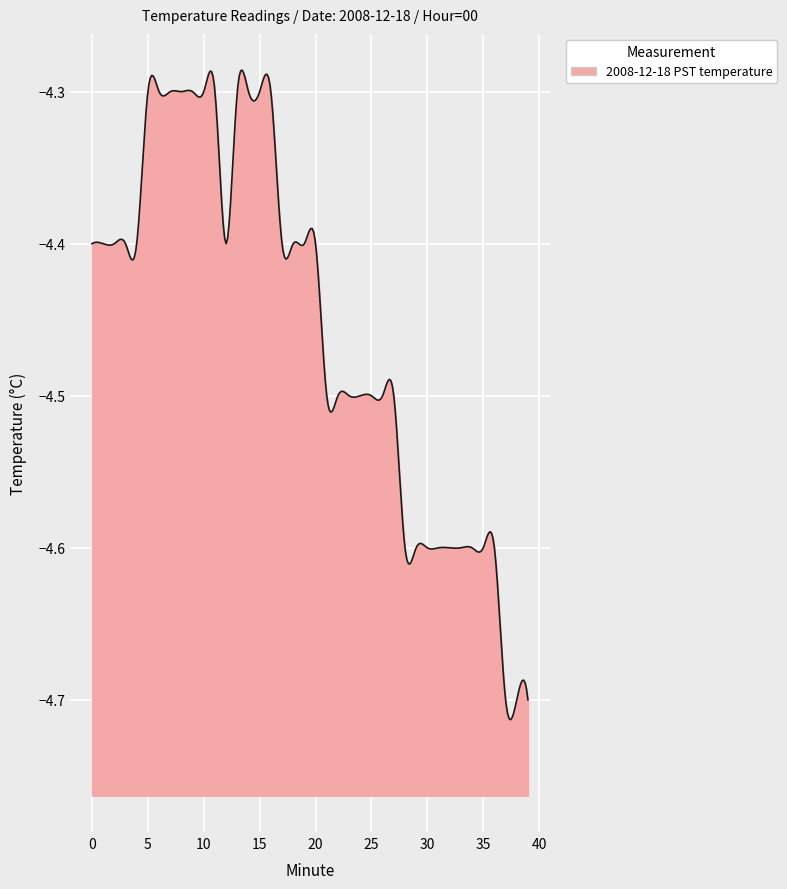

Which category has the lowest value across all series?

37